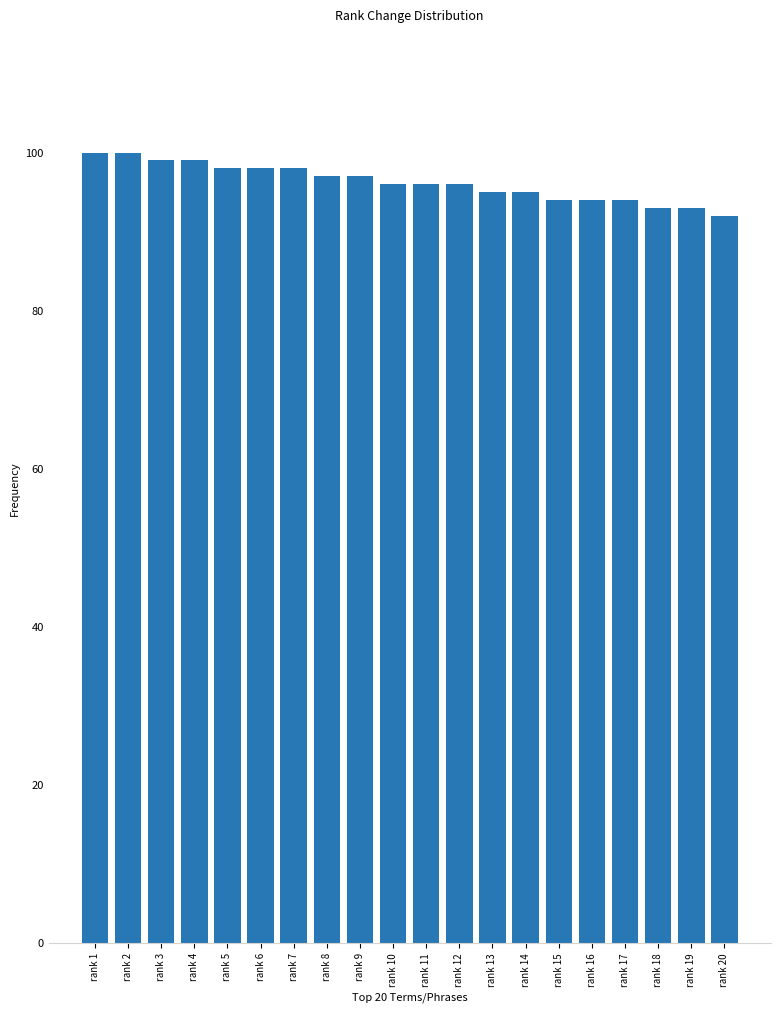

Does the chart contain stacked bars?

No